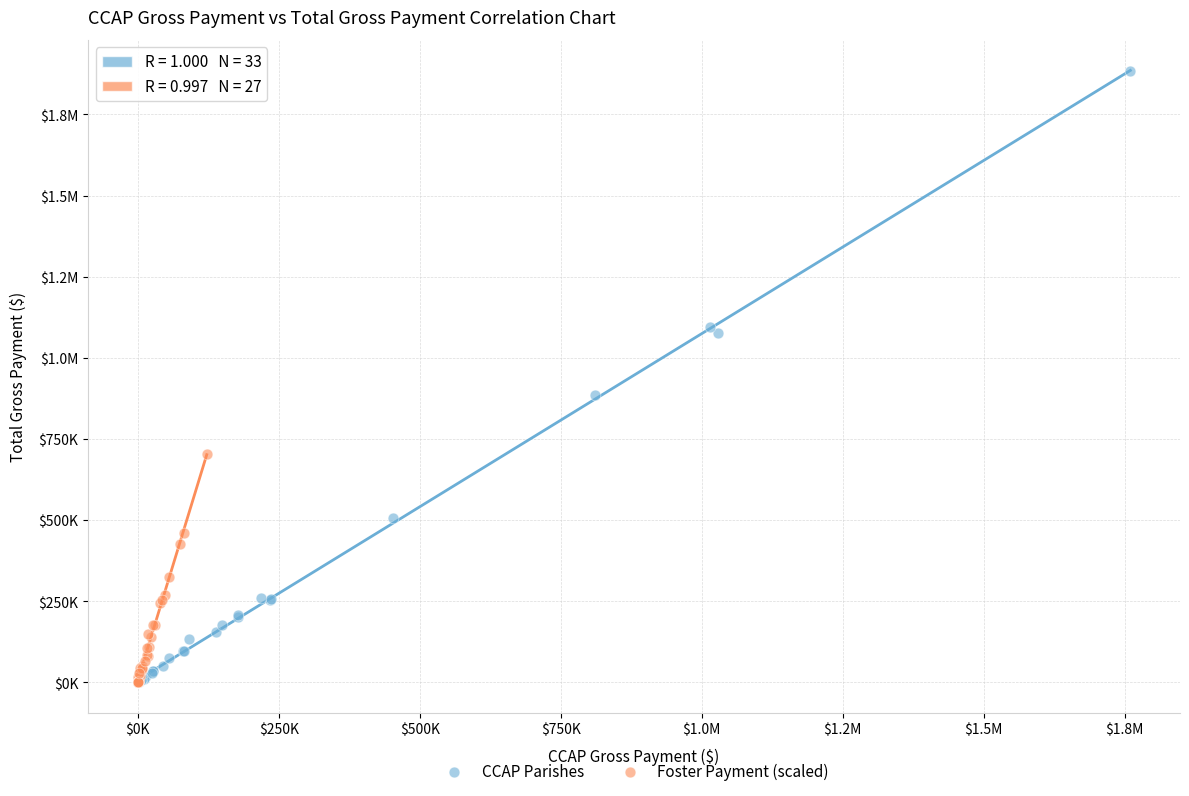

What are all the series names shown in the legend?

CCAP Parishes, Foster Payment (scaled)